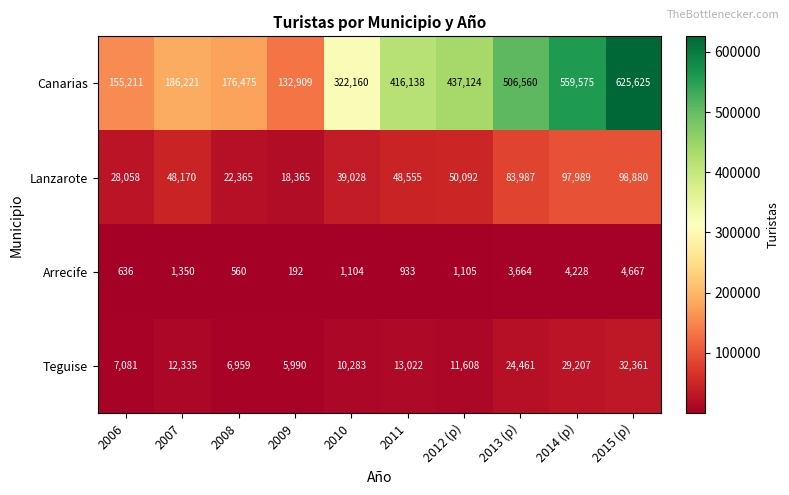

List the series in order of their peak value, lowest first.

Arrecife, Teguise, Lanzarote, Canarias